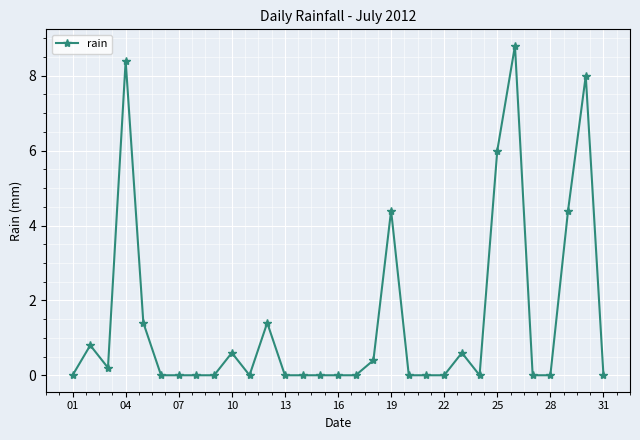

What is the value of the 5th point from the left?

1.4